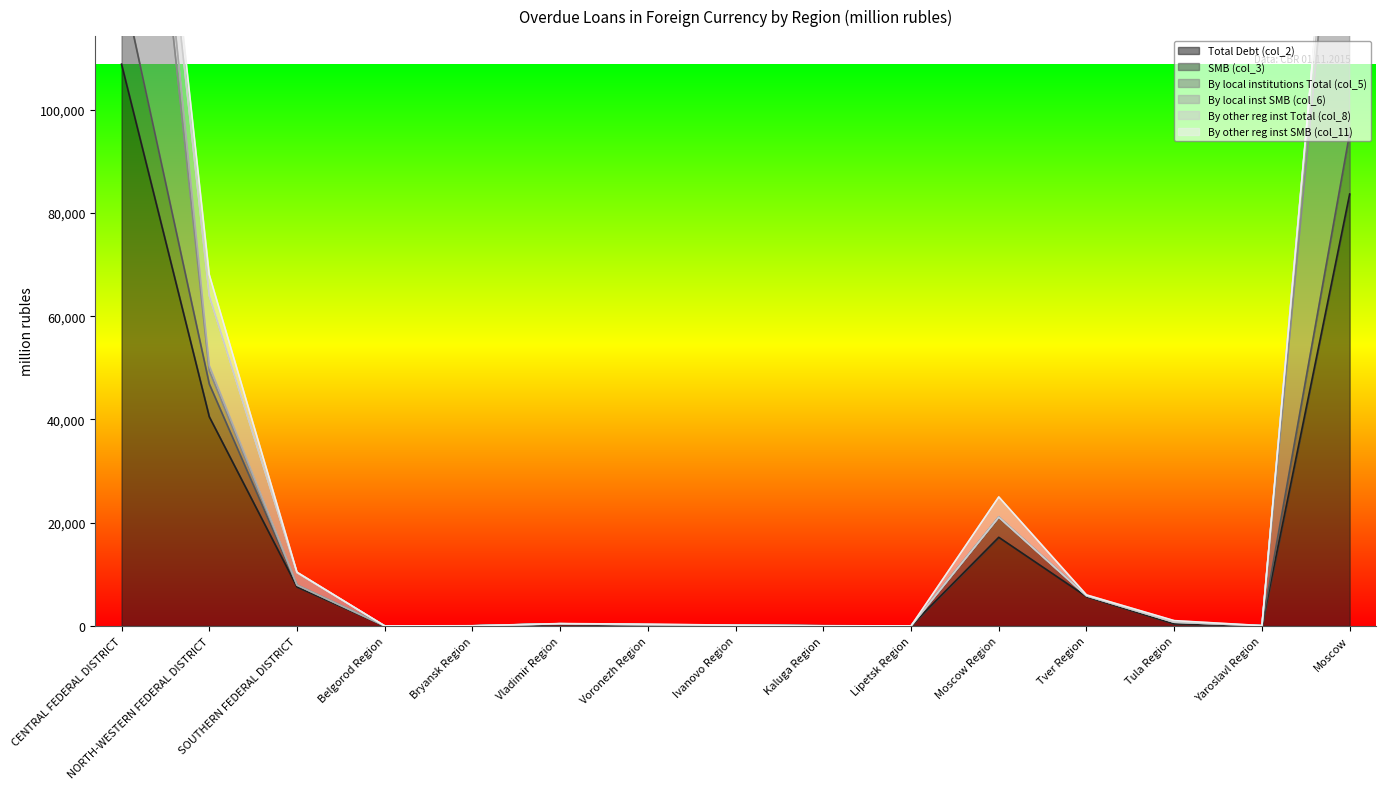

What value does the By local institutions Total (col_5) series have at Moscow?

188551